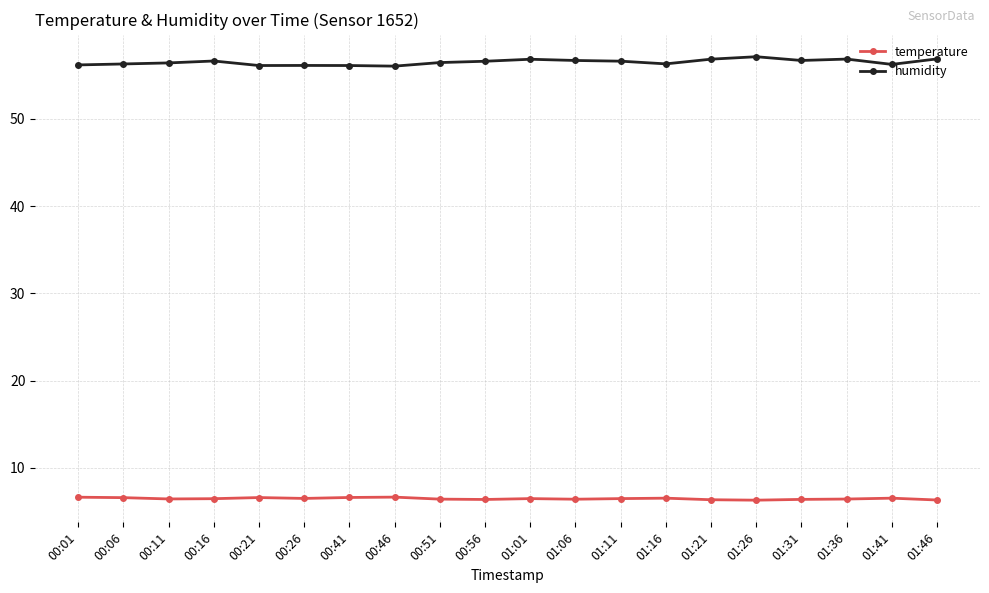

True or false: humidity and temperature intersect in this chart.

False